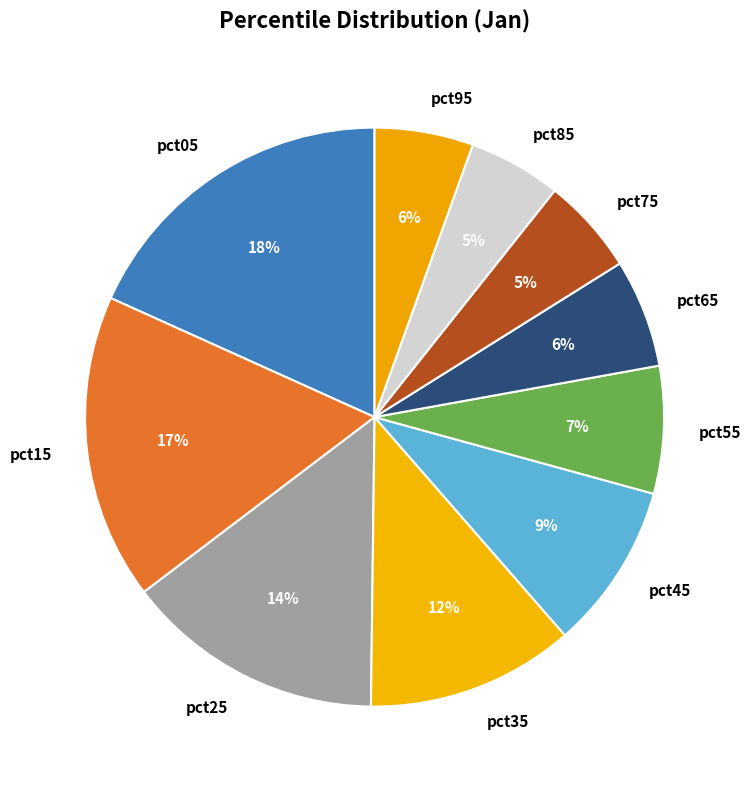

What percentage is the pct05 slice, to the nearest percent?

18%